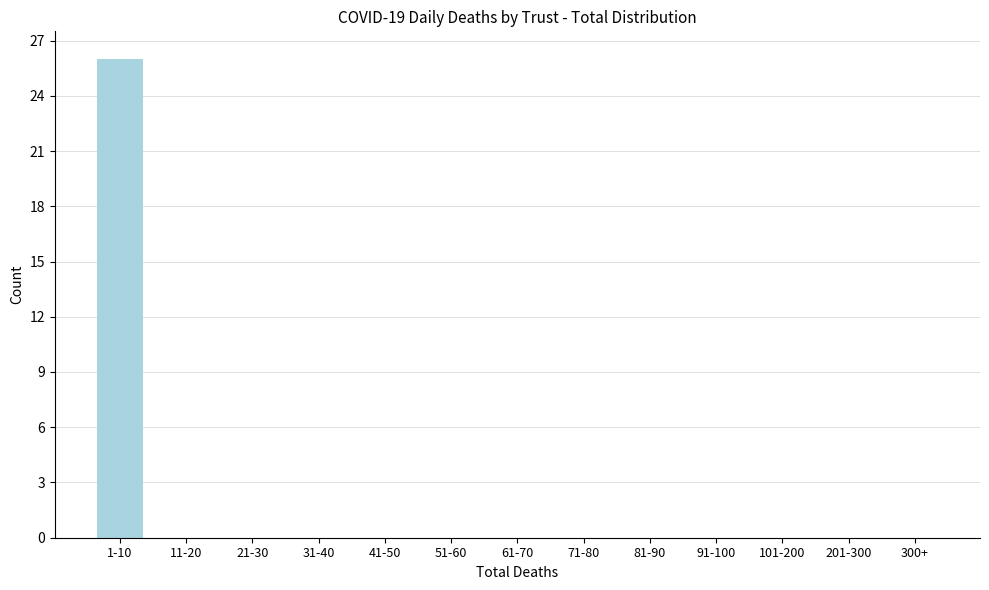

Reading left to right, transcribe all the data shown in this chart.

1-10=26	11-20=0	21-30=0	31-40=0	41-50=0	51-60=0	61-70=0	71-80=0	81-90=0	91-100=0	101-200=0	201-300=0	300+=0